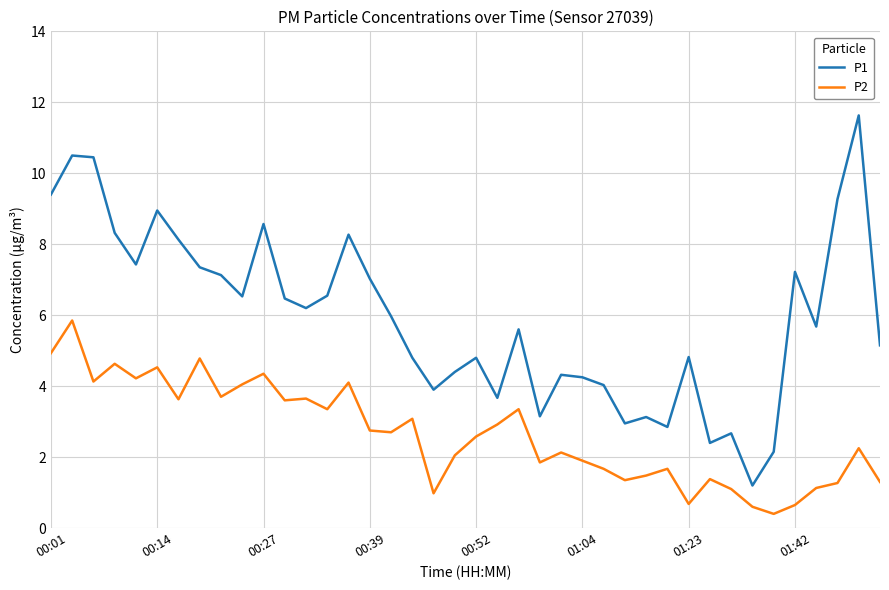

Which series has the widest spread of values?

P1